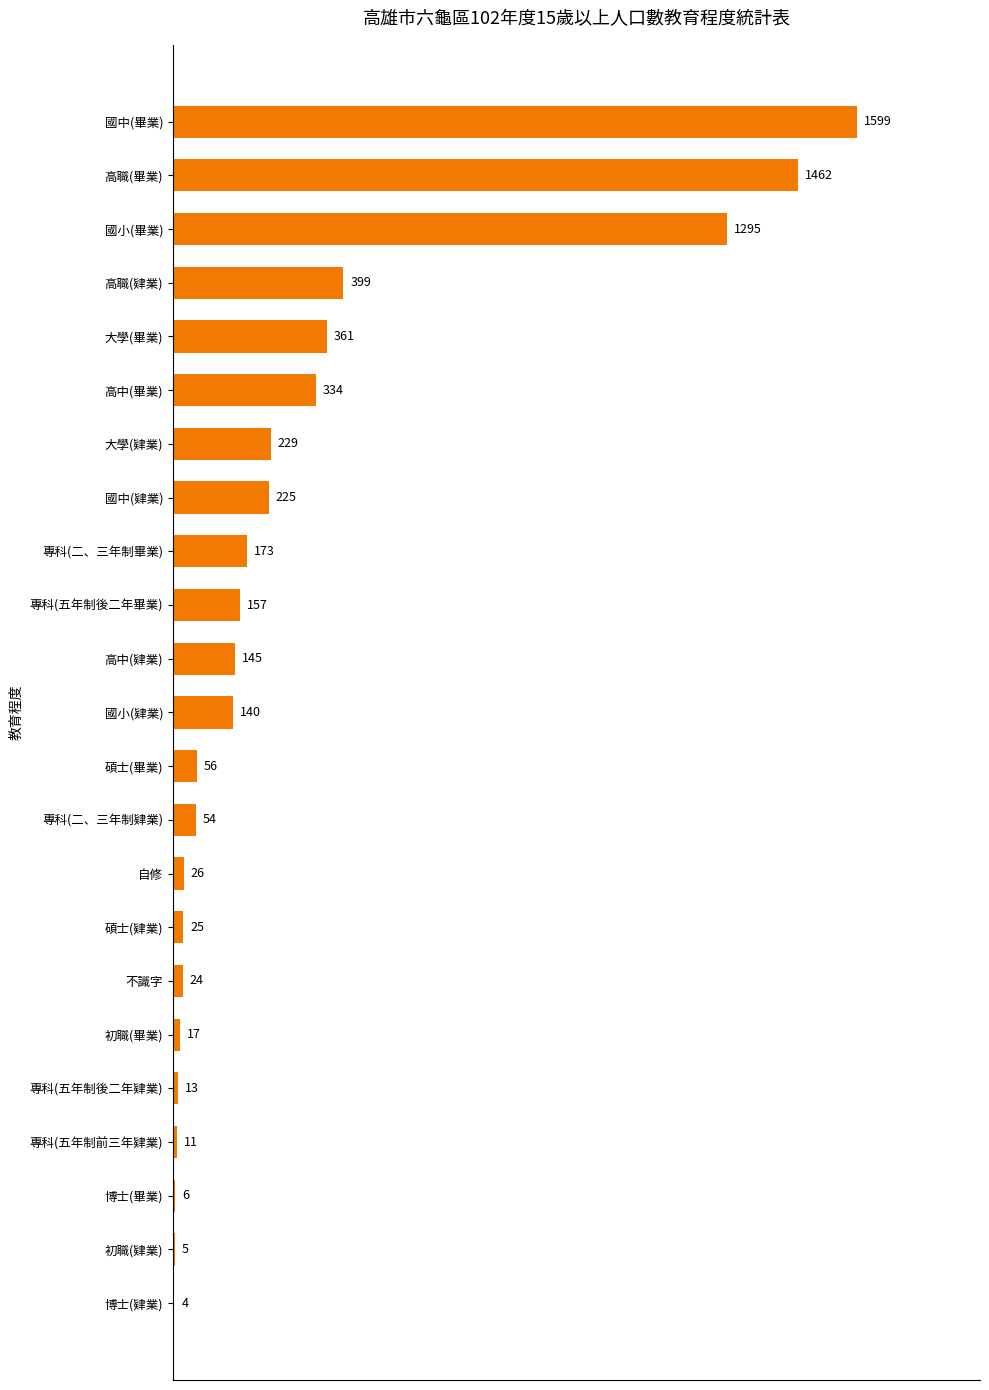

What is the change in value from 國中(畢業) to 高職(畢業)?

-137